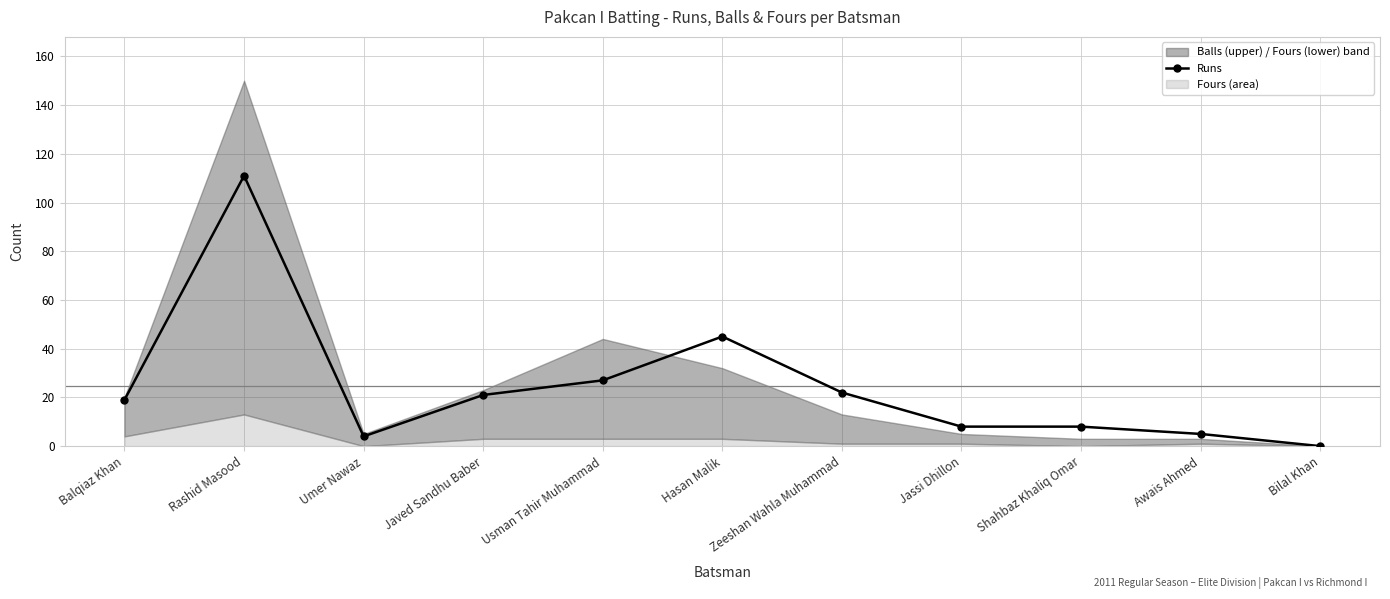

What is the value of the 3rd point from the left?

4